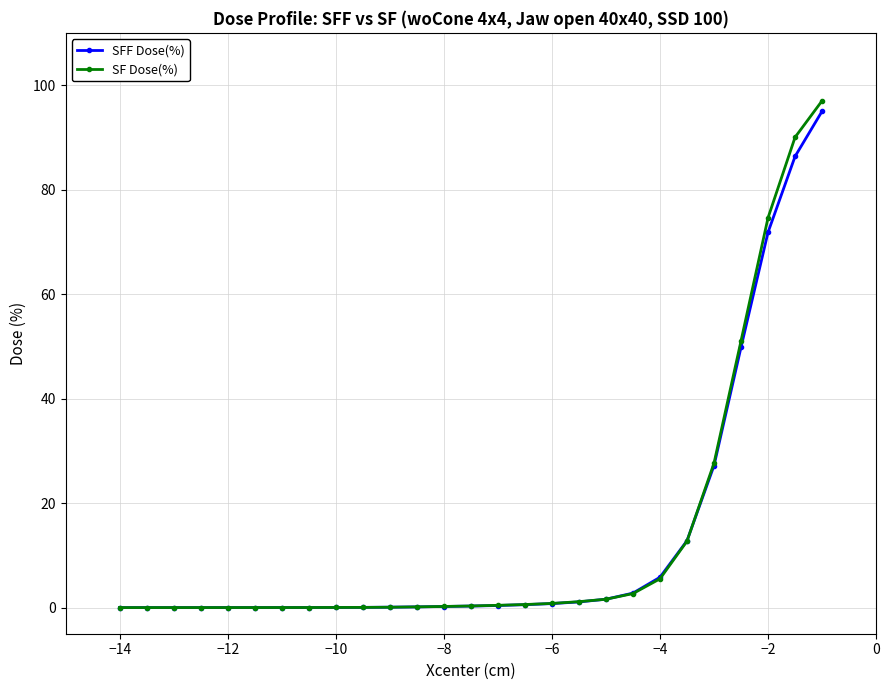

Count the number of categories in the chart.

27